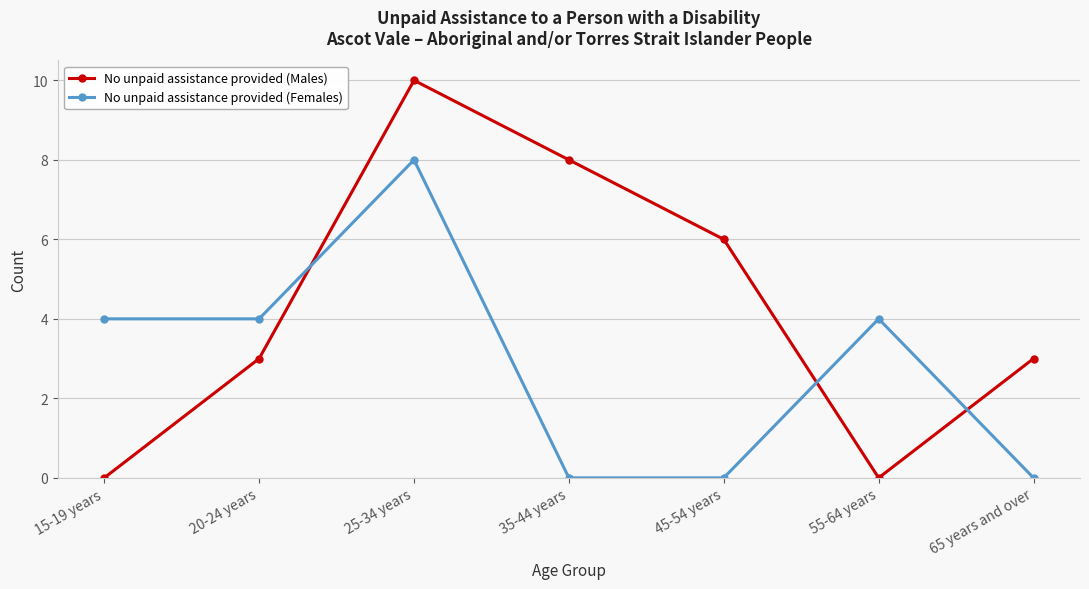

What is the maximum value shown in the chart?

10